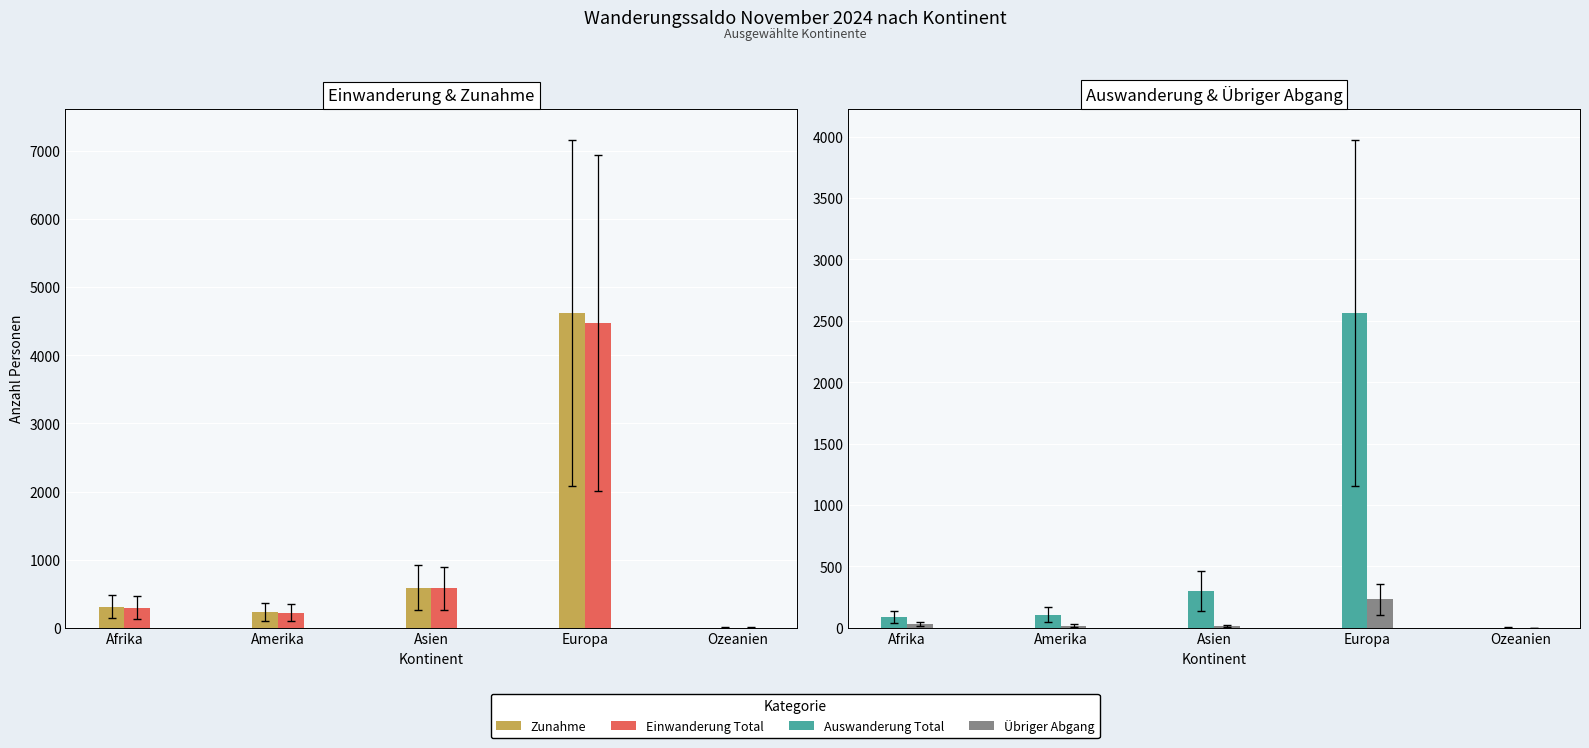

What is the value of the Übriger Abgang bar at the 3rd from the left?

15